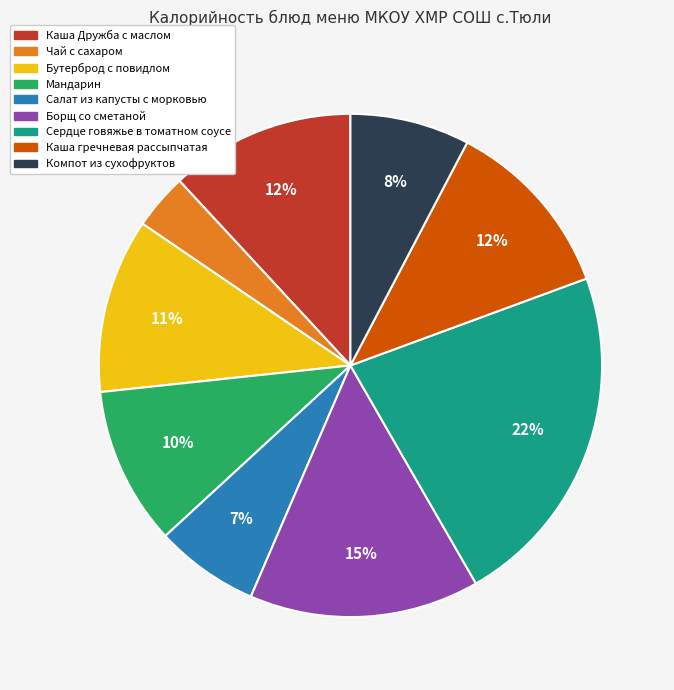

To the nearest percent, what is the difference between the Мандарин and Бутерброд с повидлом slice percentages?

1%